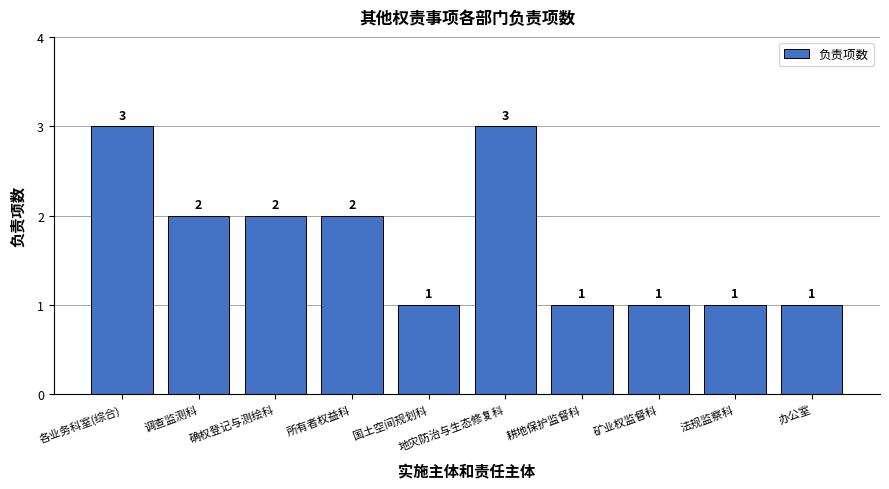

What is the average value?

2